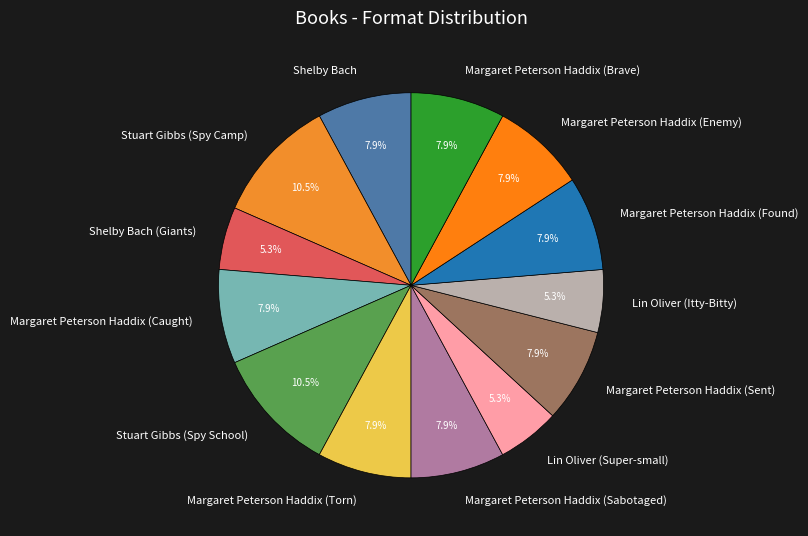

To the nearest percent, what is the difference between the largest and smallest slice percentages?

5%